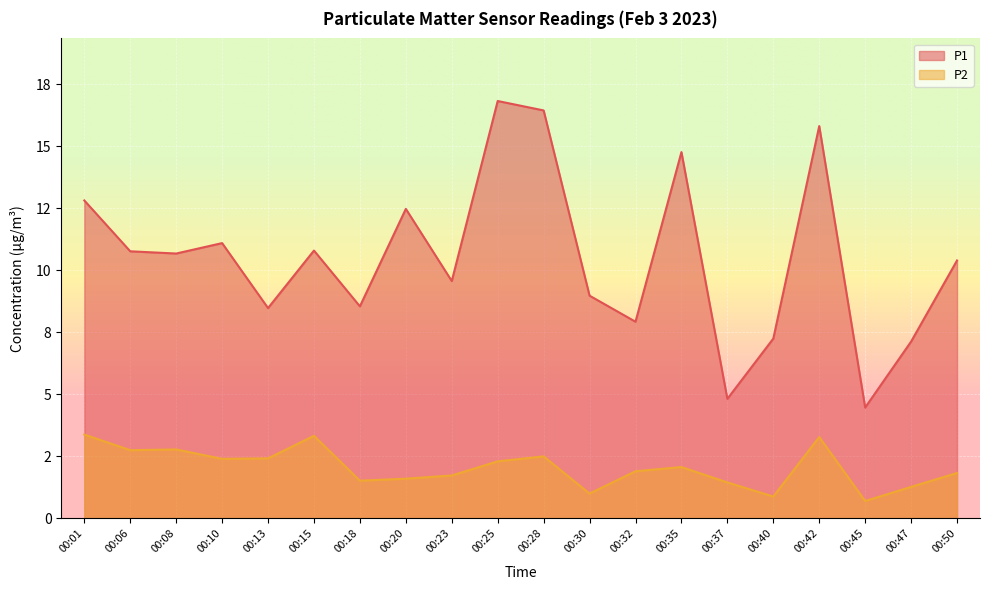

List the series in order of their overall mean, highest first.

P1, P2